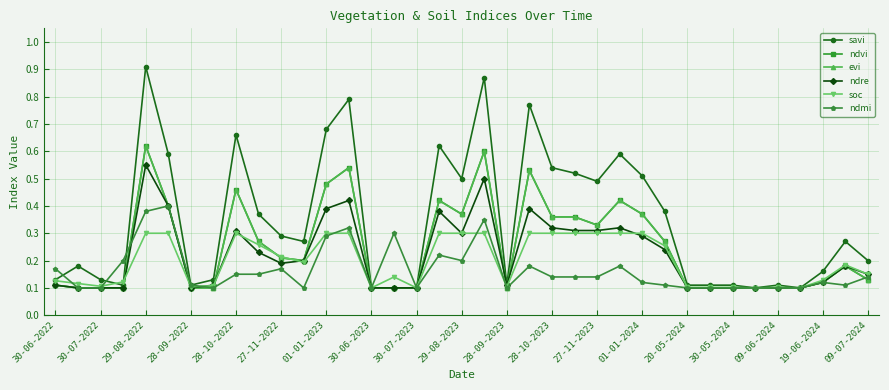

At how many categories does at least one series exceed 0?

37